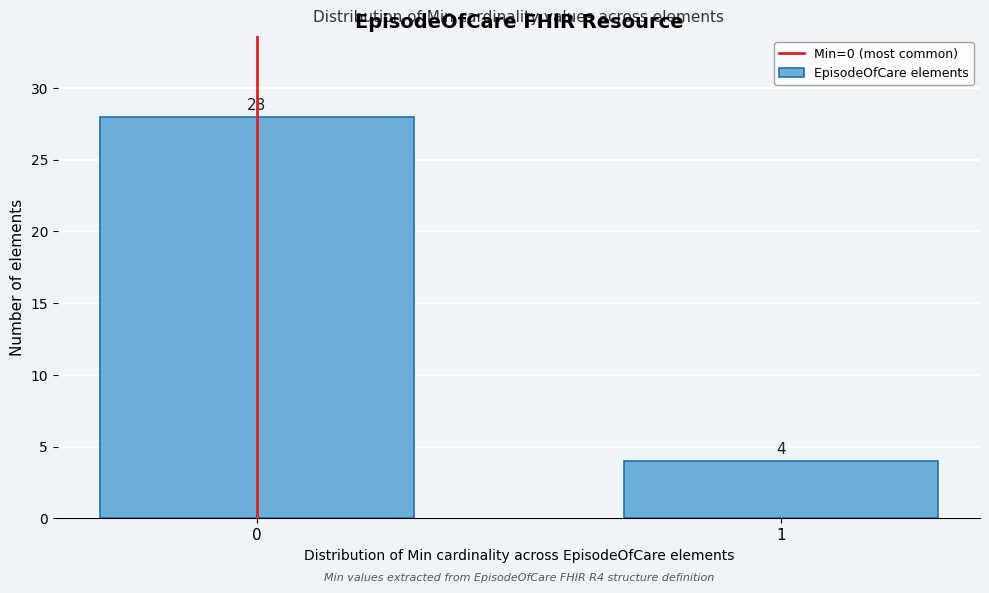

Reading left to right, extract all data points from this chart.

0=28	1=4